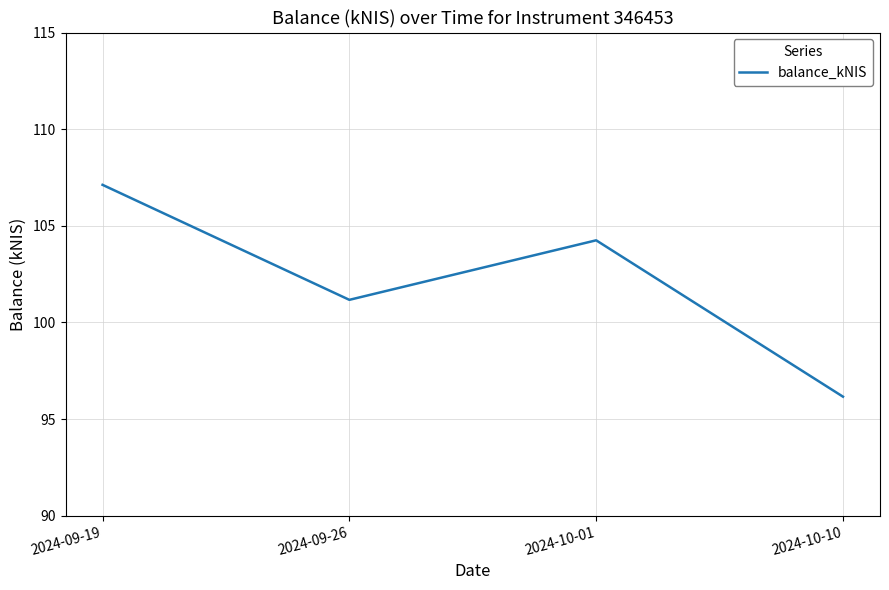

What position from the left is 2024-09-19?

1